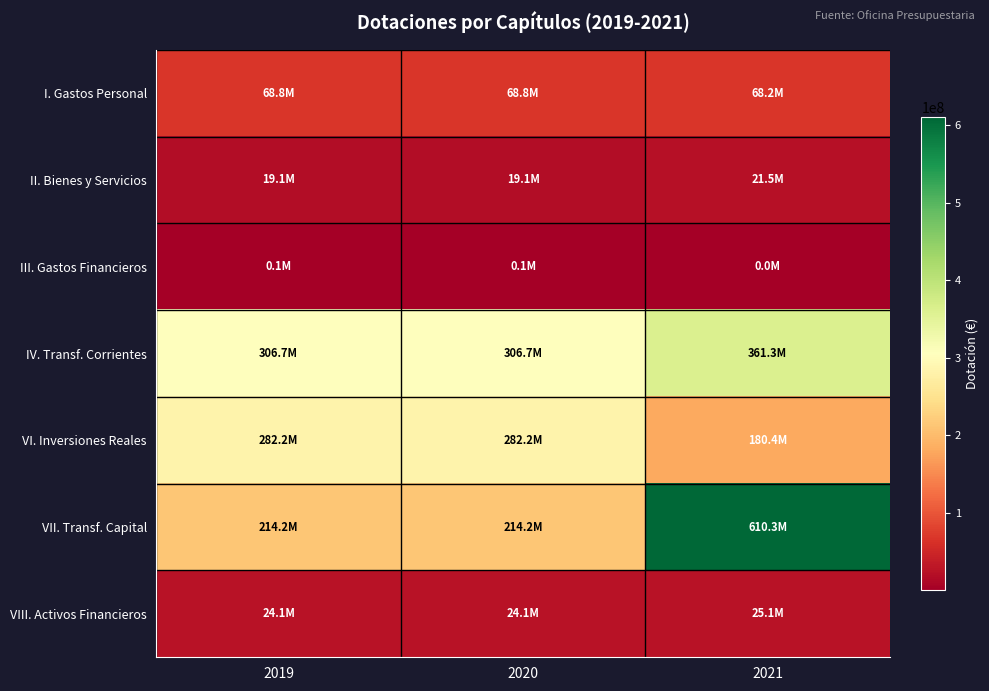

Reading left to right, transcribe all the data shown in this chart.

I. Gastos Personal: 2019=68812060	2020=68812060	2021=68211560
II. Bienes y Servicios: 2019=19092150	2020=19092150	2021=21507430
III. Gastos Financieros: 2019=94770	2020=94770	2021=38350
IV. Transf. Corrientes: 2019=306659870	2020=306659870	2021=361317030
VI. Inversiones Reales: 2019=282205910	2020=282205910	2021=180378250
VII. Transf. Capital: 2019=214151370	2020=214151370	2021=610334360
VIII. Activos Financieros: 2019=24137520	2020=24137520	2021=25137520